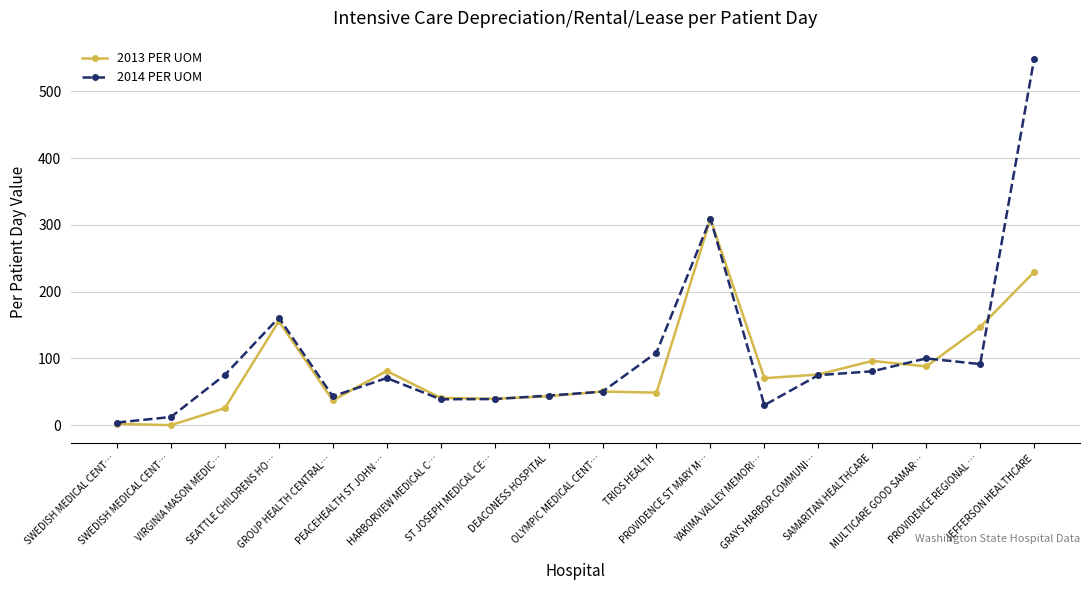

Count the number of categories in the chart.

18